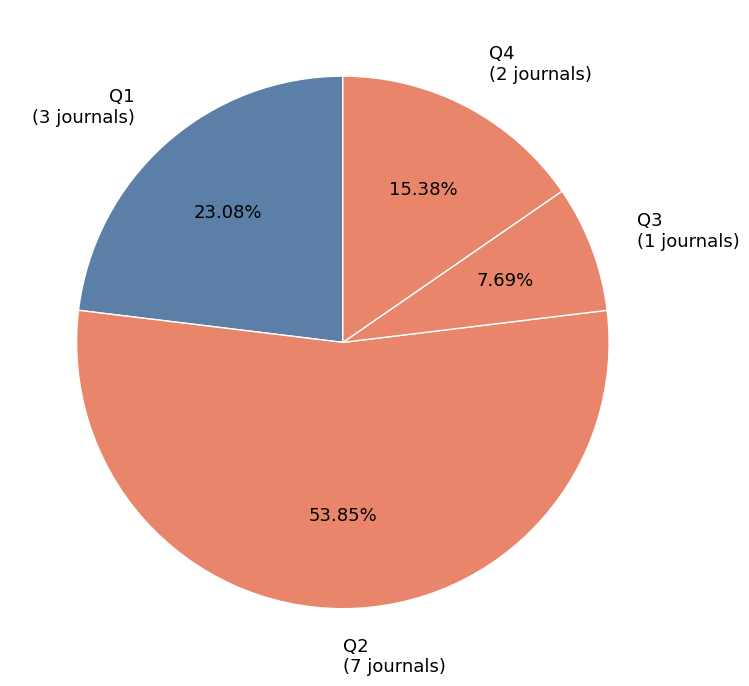

Which category has the biggest portion of the pie?

Q2